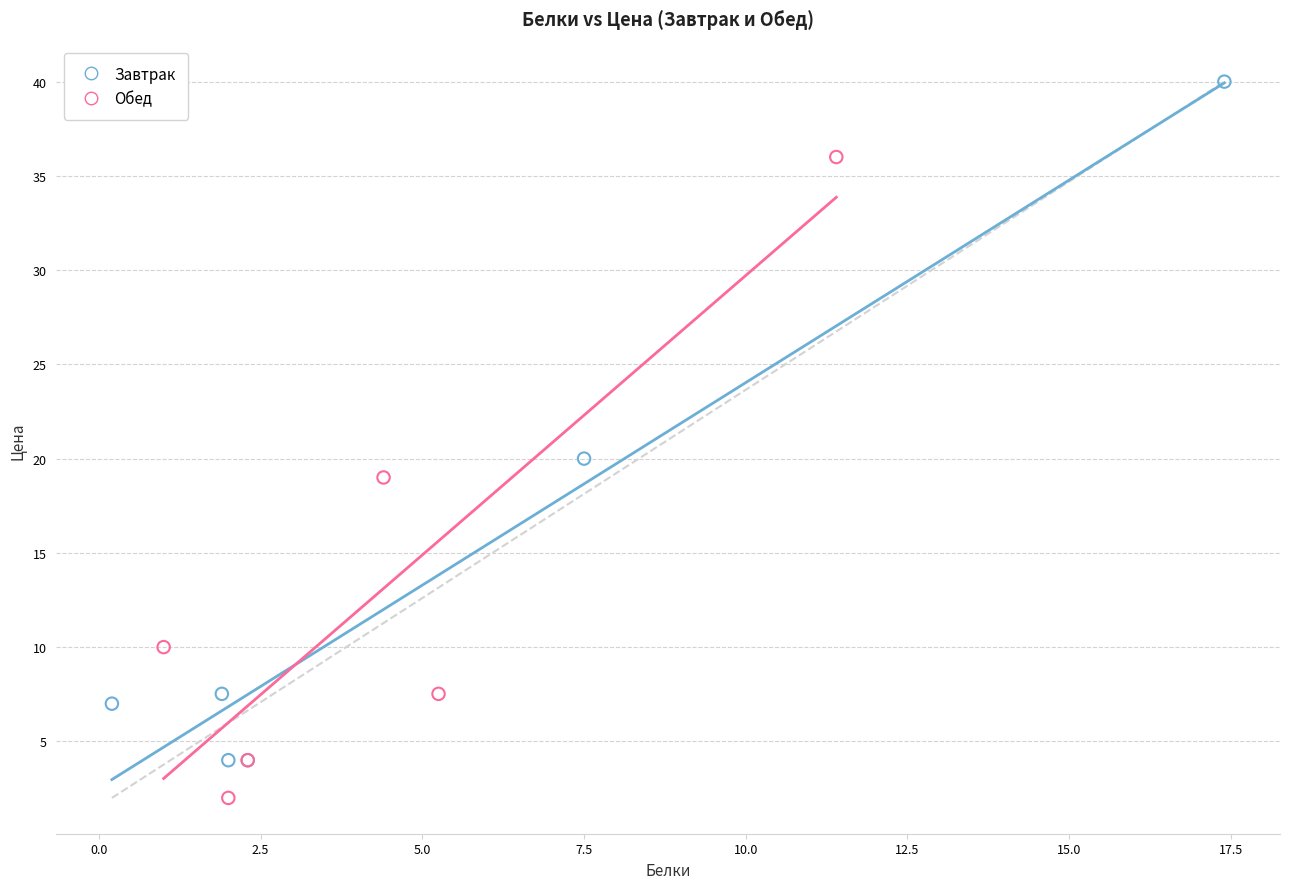

Which series contains the highest Y value?

Завтрак